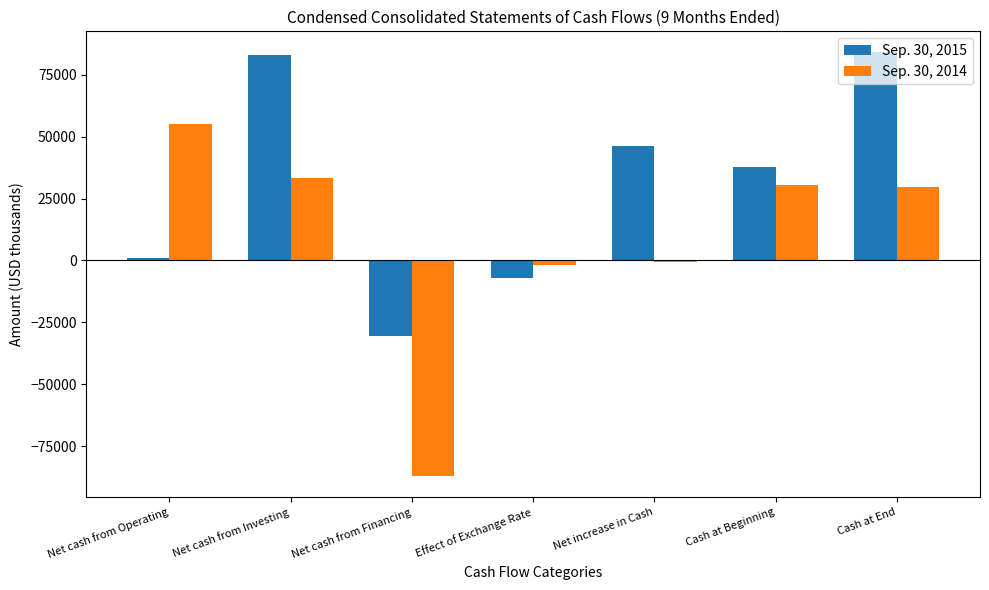

How many positive values does the Sep. 30, 2015 series have?

5